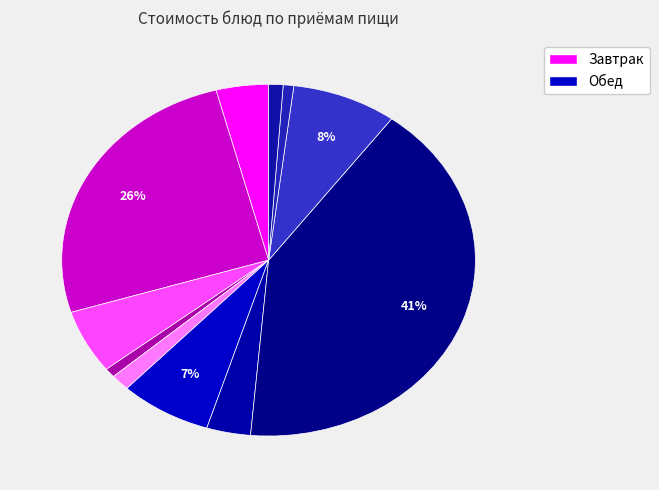

Is there a majority slice in this chart?

No